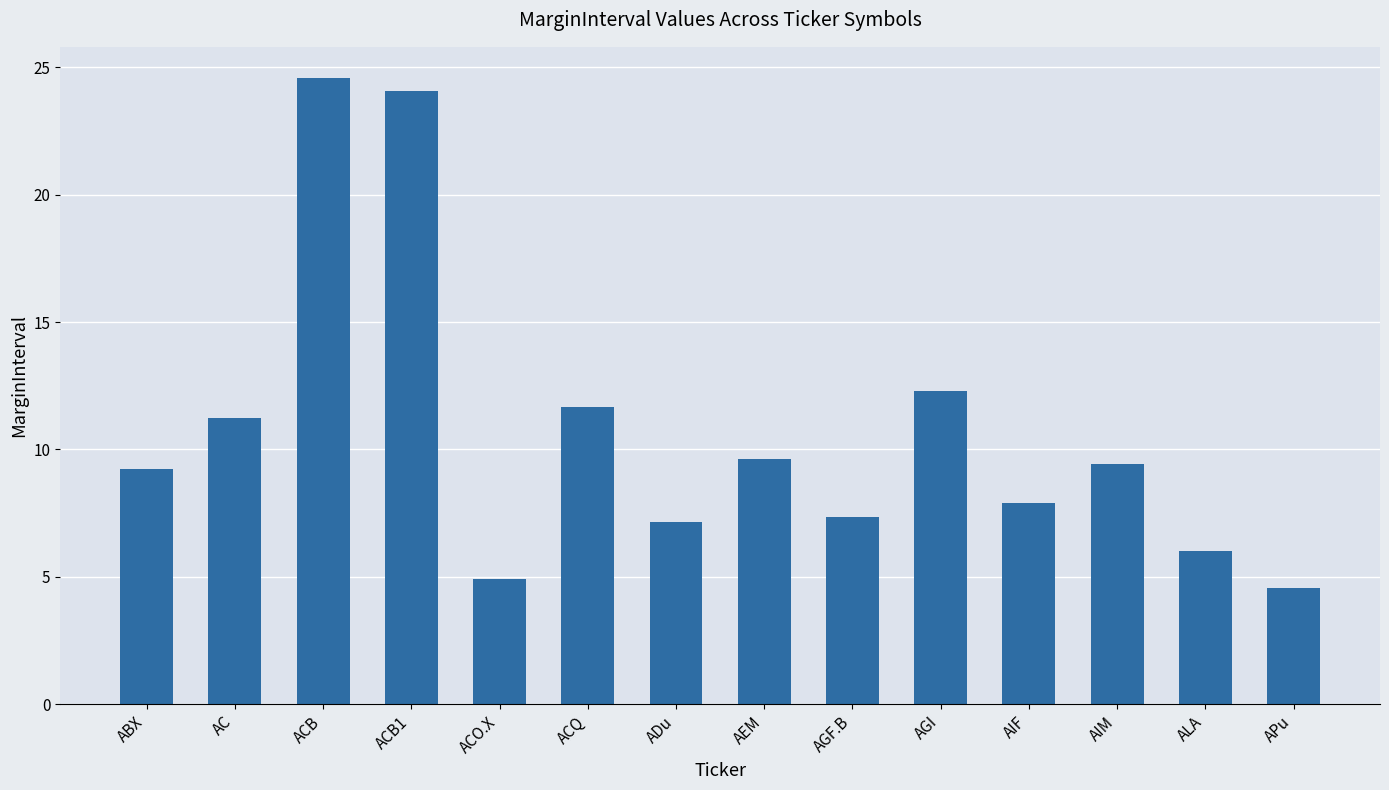

What is the maximum value shown in the chart?

24.6